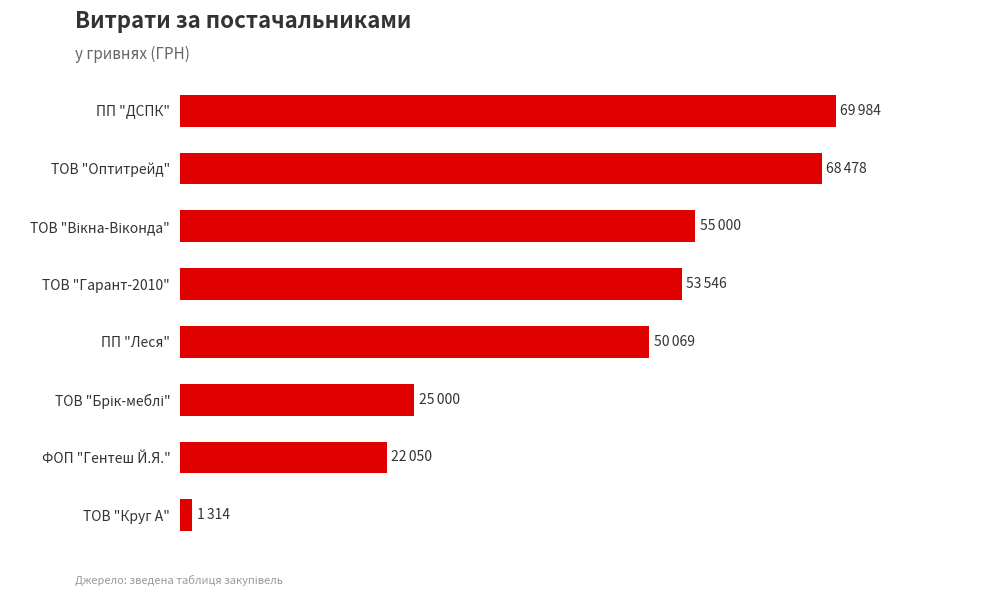

Which category has the highest value across all series?

ПП "ДСПК"